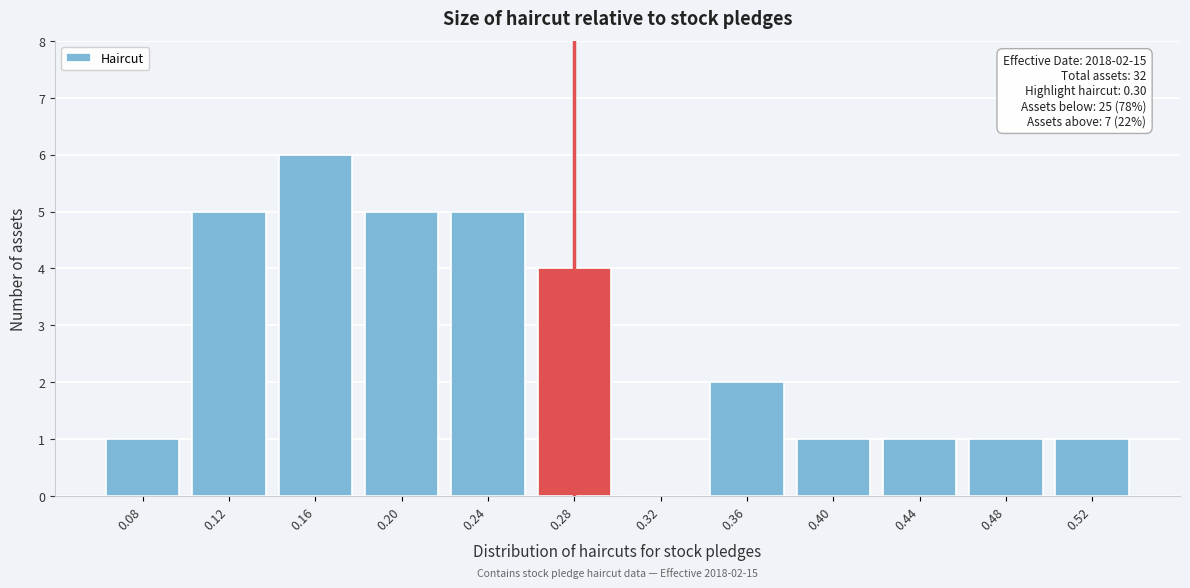

Reading left to right, what are all the values shown in this chart?

0.08=1	0.12=5	0.16=6	0.20=5	0.24=5	0.28=4	0.32=0	0.36=2	0.40=1	0.44=1	0.48=1	0.52=1